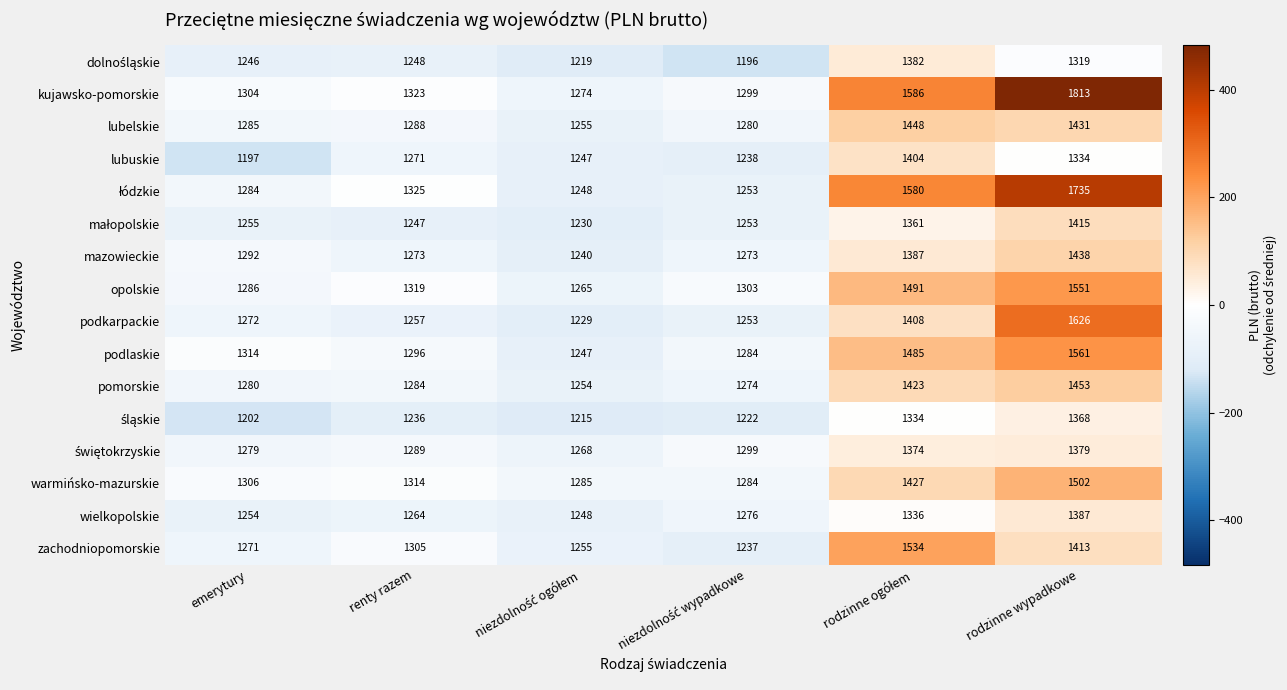

Which series changed the most between emerytury and renty razem?

lubuskie